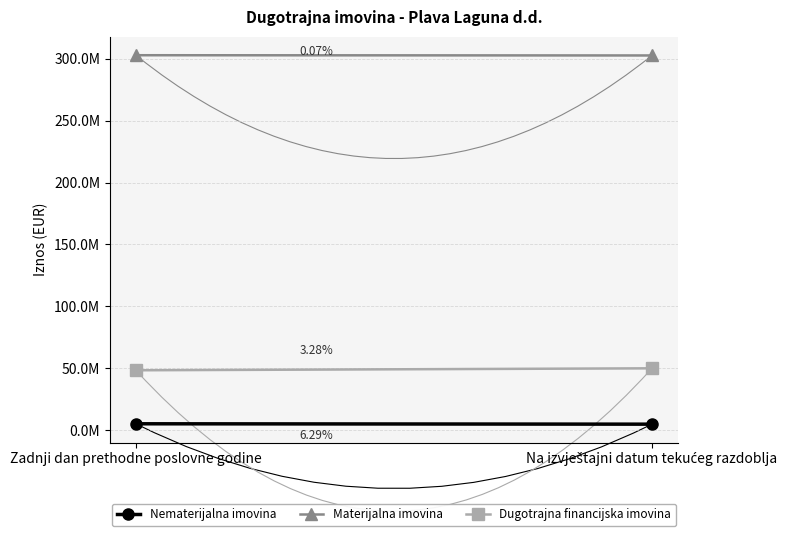

The value of Materijalna imovina at Na izvještajni datum tekućeg razdoblja is 145335570. True or false?

False